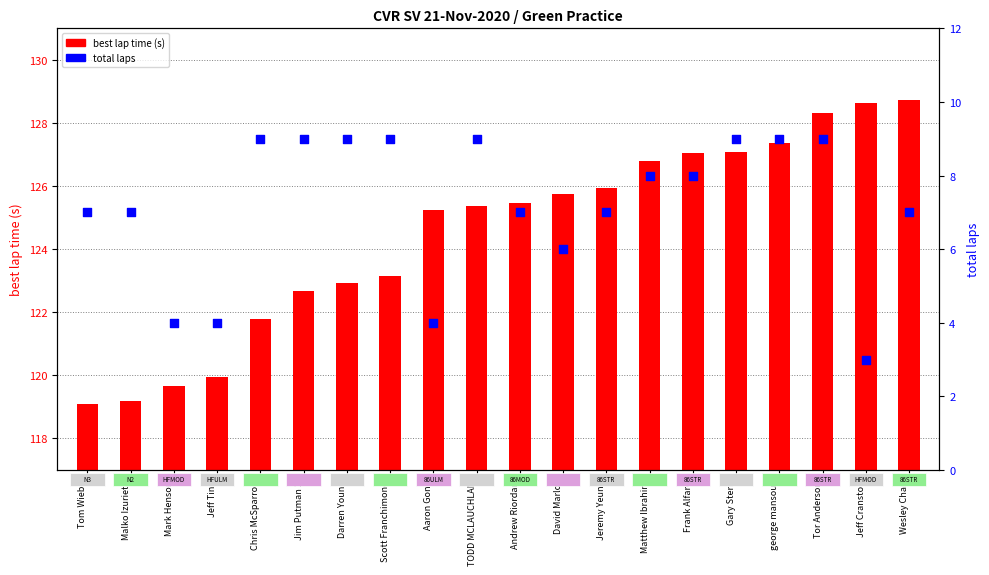

Which series contains the highest Y value?

best lap time (s)